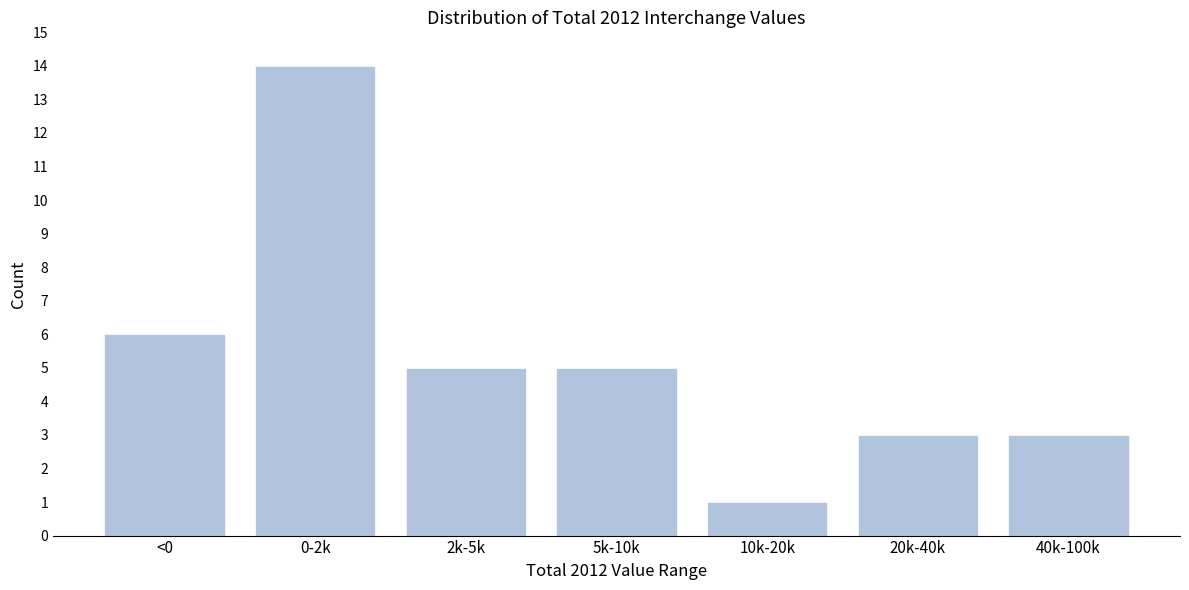

Reading right to left, list all the values displayed in this chart.

3	3	1	5	5	14	6